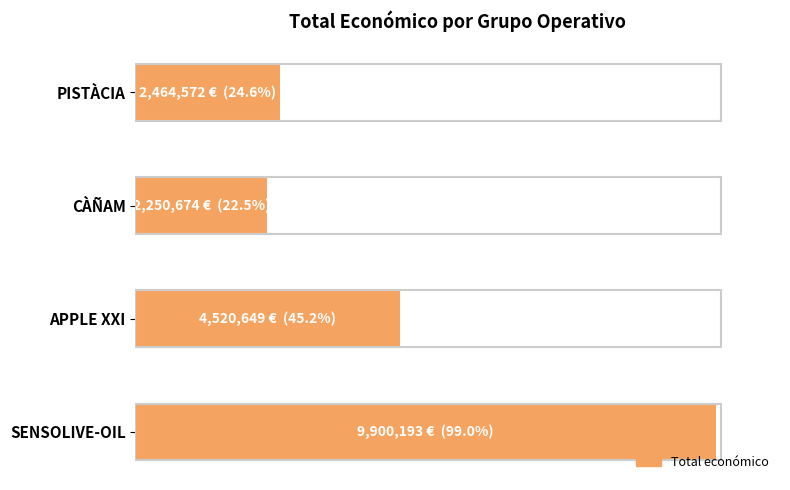

Are the bars horizontal?

Yes